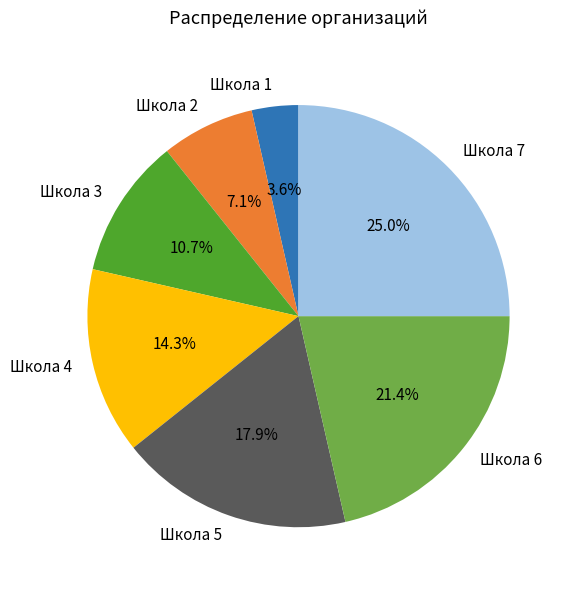

What percentage is the Школа 3 slice, to the nearest percent?

11%